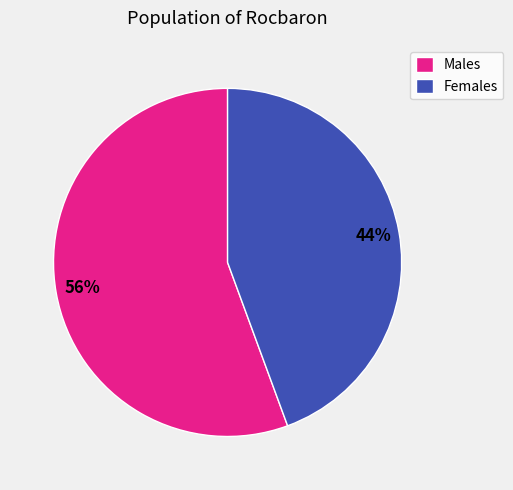

What is the smallest slice in the pie chart?

Females